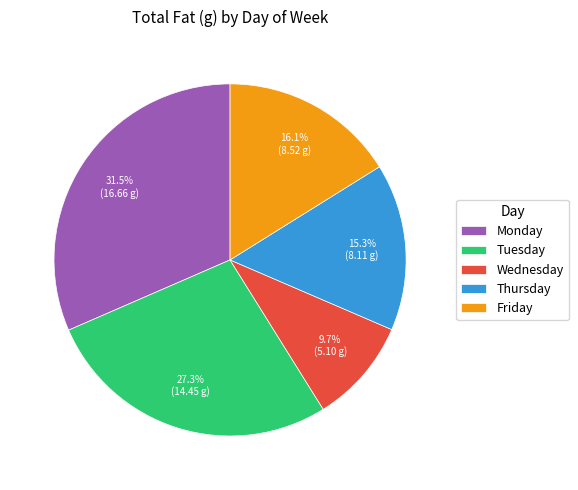

What is the smallest slice in the pie chart?

Wednesday